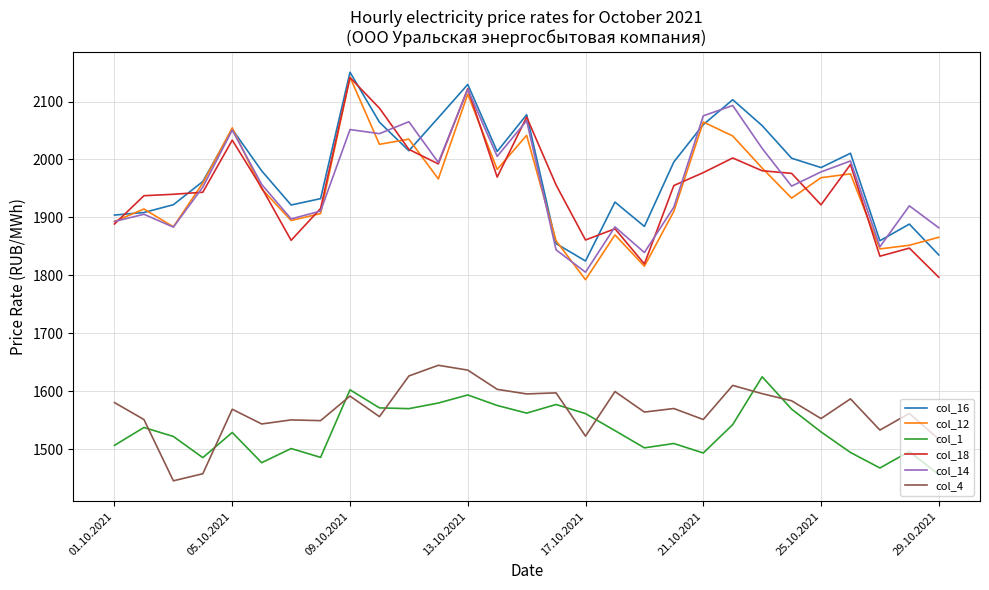

What is the smallest value displayed?

1445.1